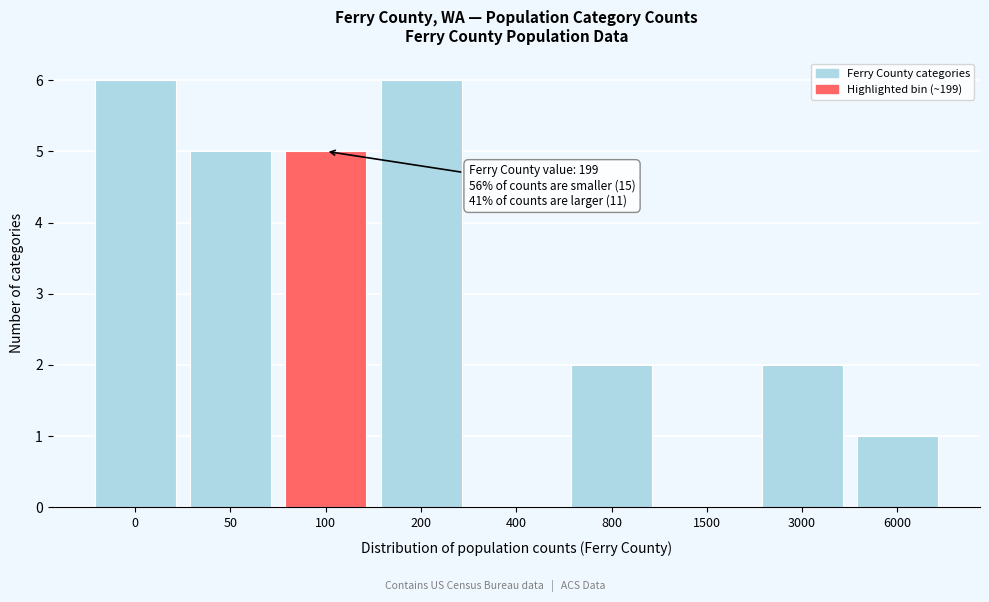

Reading left to right, what are all the values shown in this chart?

0=6	50=5	100=5	200=6	400=0	800=2	1500=0	3000=2	6000=1